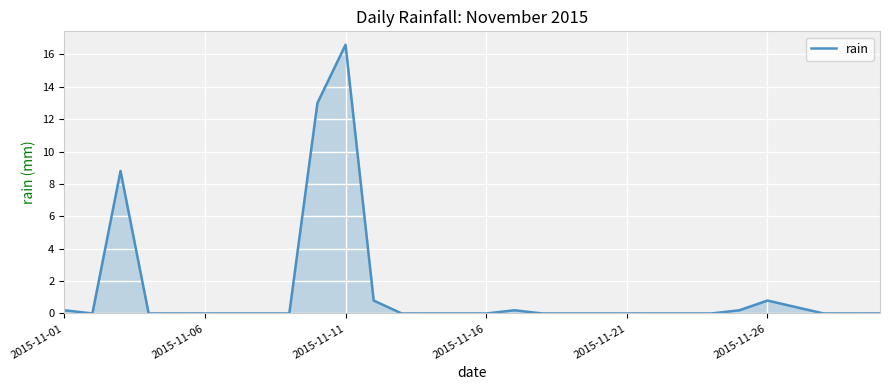

What is the greatest value displayed?

16.6